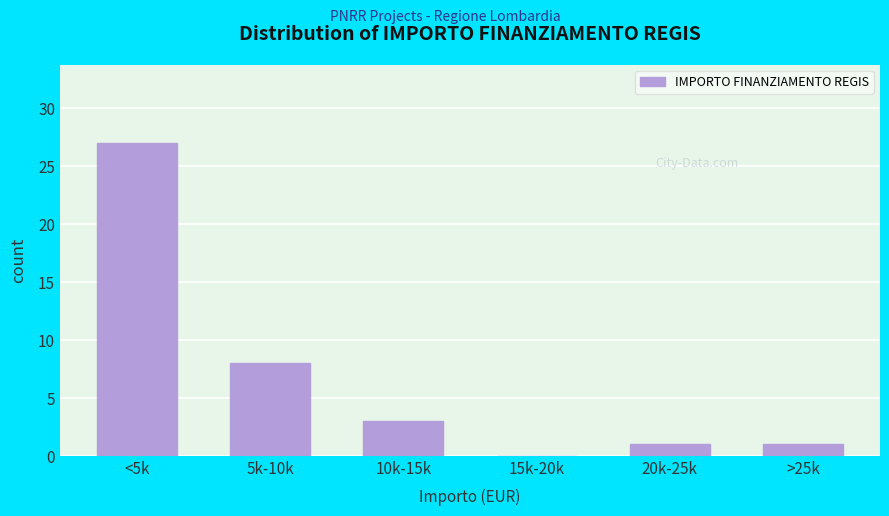

Reading left to right, extract all data points from this chart.

<5k=27	5k-10k=8	10k-15k=3	15k-20k=0	20k-25k=1	>25k=1